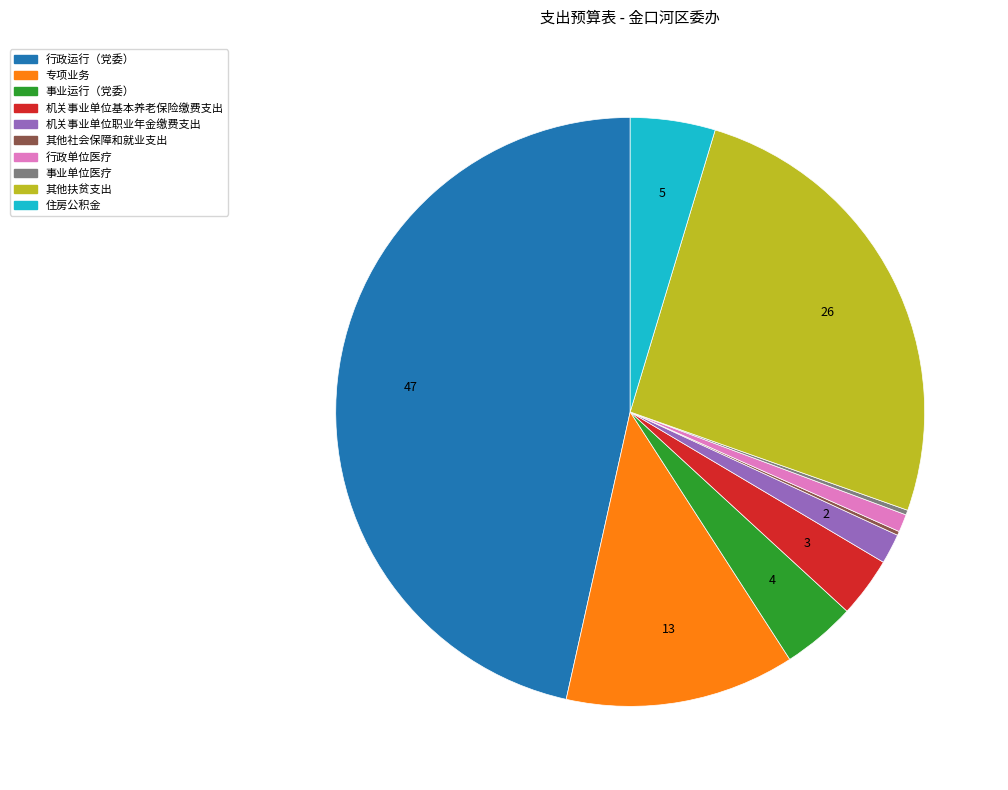

Between 行政单位医疗 and 事业运行（党委）, which is larger?

事业运行（党委）